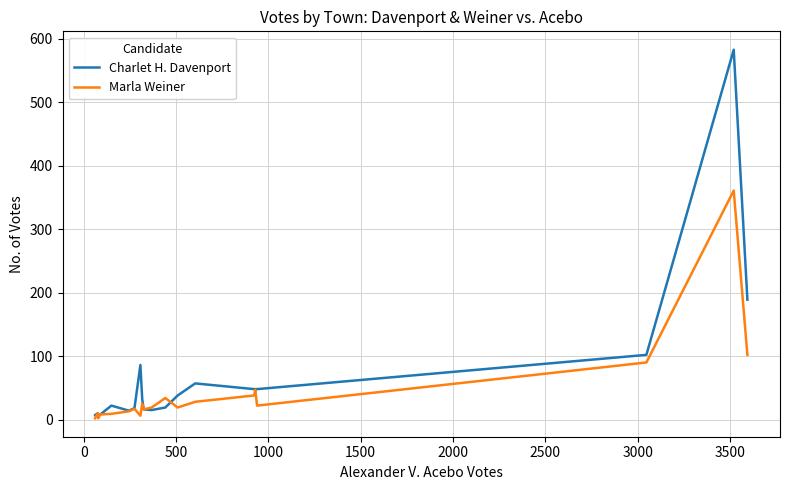

Which series has the largest range (max minus min)?

Charlet H. Davenport